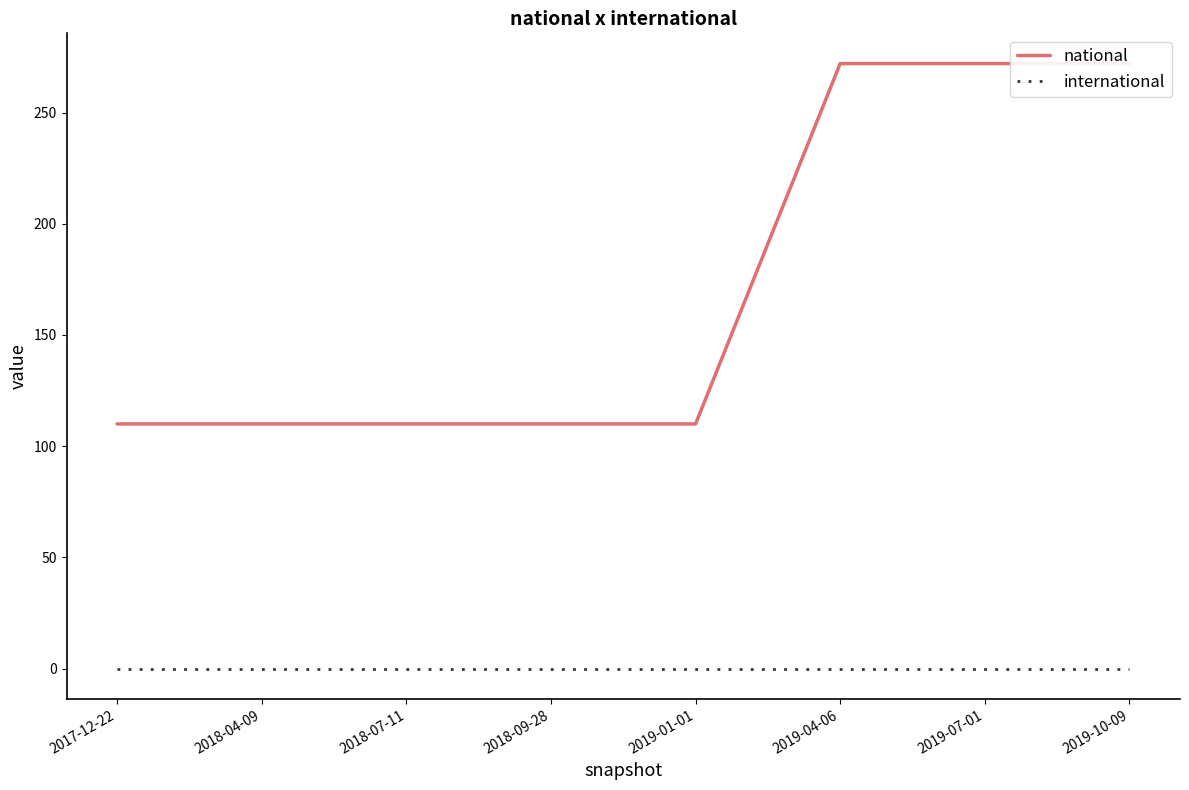

How many national values are between 110 and 272?

8